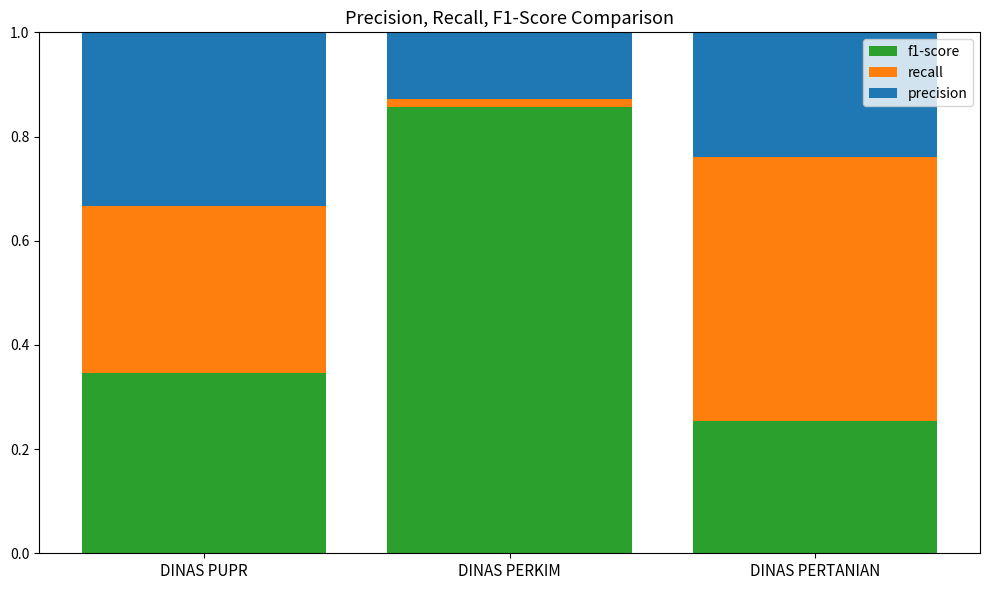

The value of f1-score at DINAS PERKIM is 1.1. True or false?

False